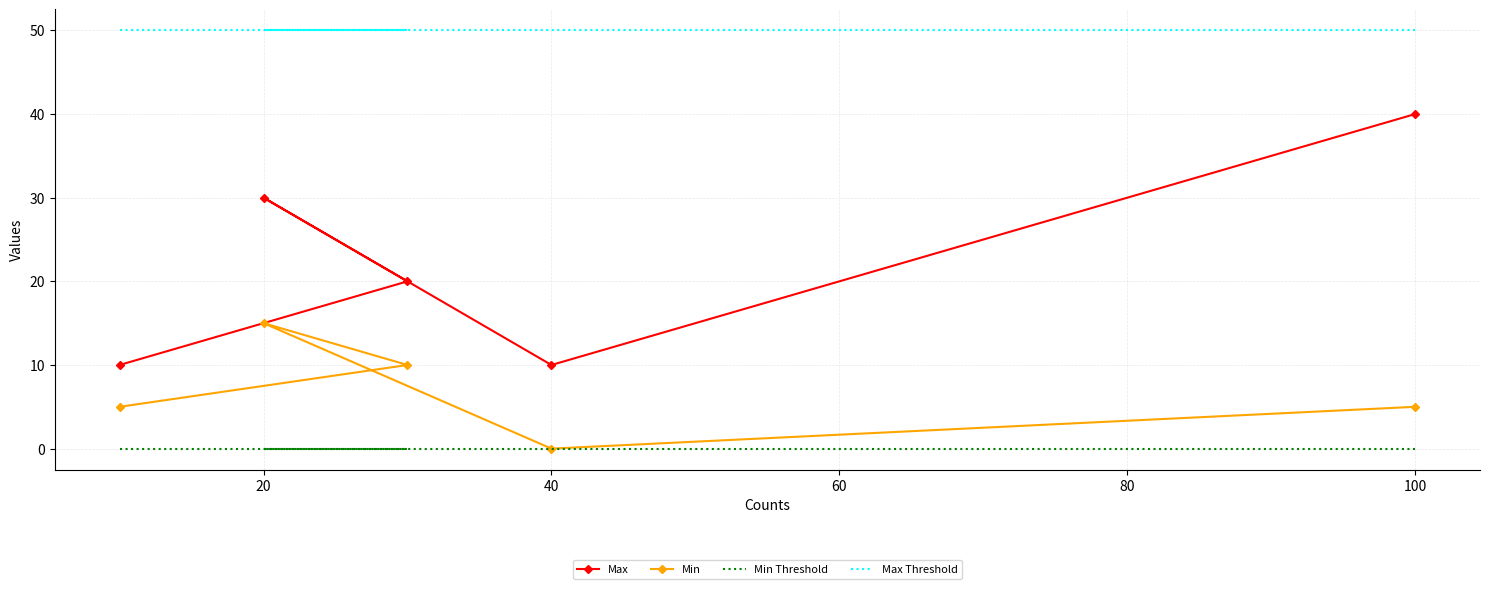

How many data points does each series have?

5